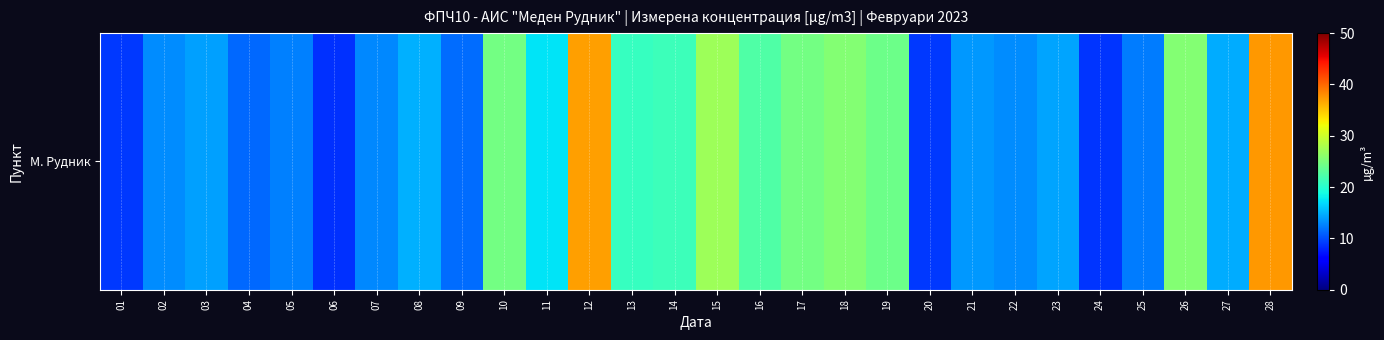

The value at 28 is 22.6. True or false?

False